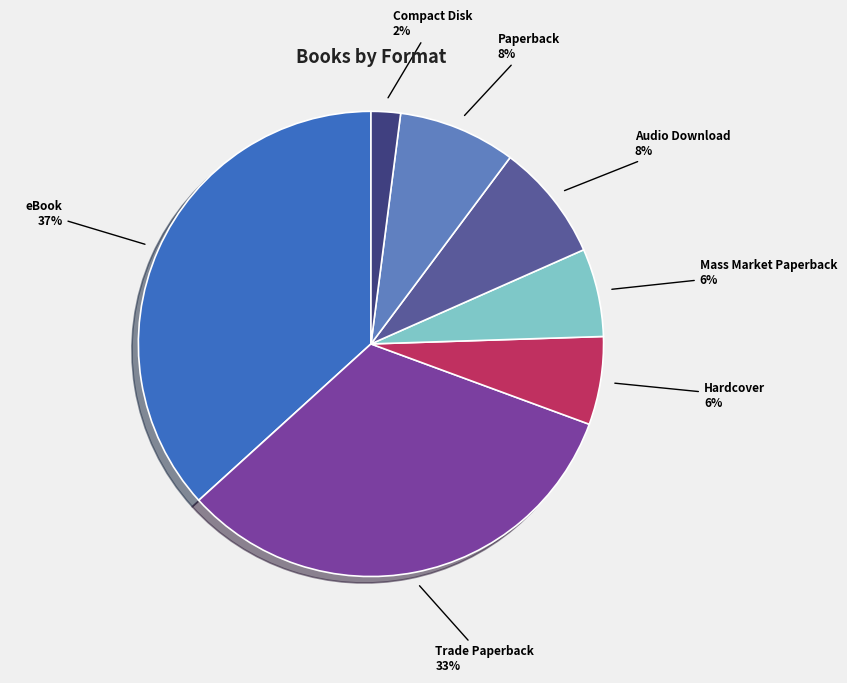

Combined, do Paperback and Trade Paperback account for over 50%?

No